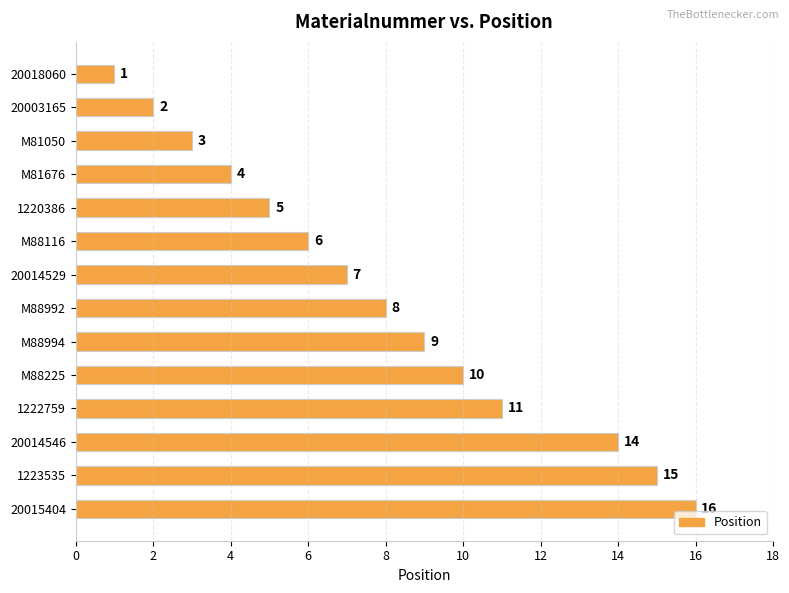

What position from the top is 20018060?

1